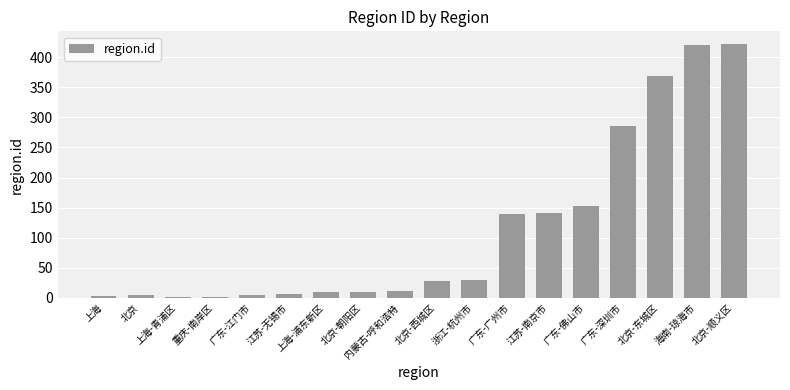

The chart shows a value of 168 at 北京-东城区. True or false?

False